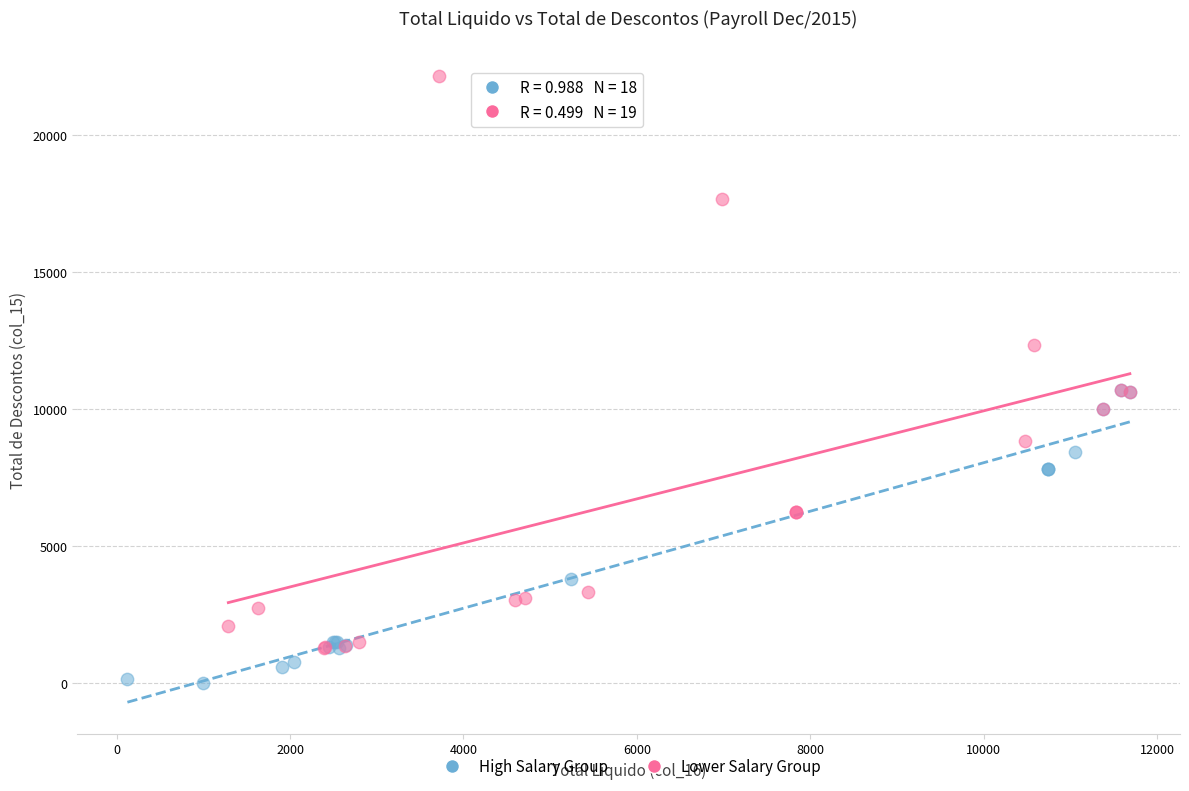

Which series reaches the minimum Y coordinate?

High Salary Group